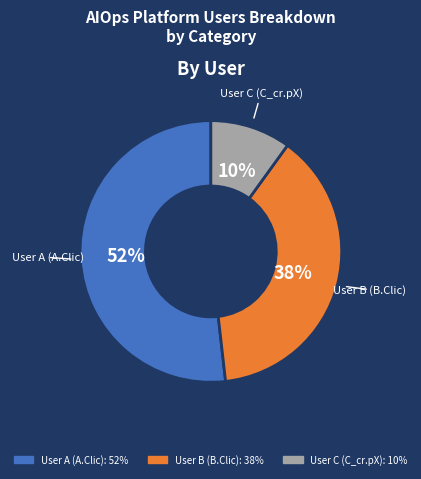

How many slices are in this pie chart?

3